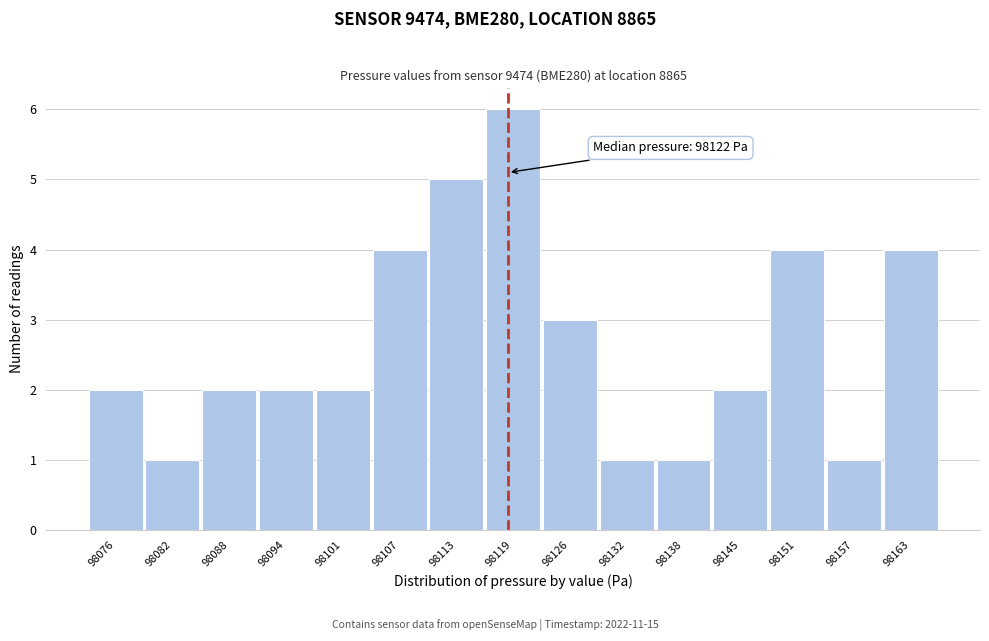

Reading right to left, extract all data points from this chart.

98163=4	98157=1	98151=4	98145=2	98138=1	98132=1	98126=3	98119=6	98113=5	98107=4	98101=2	98094=2	98088=2	98082=1	98076=2